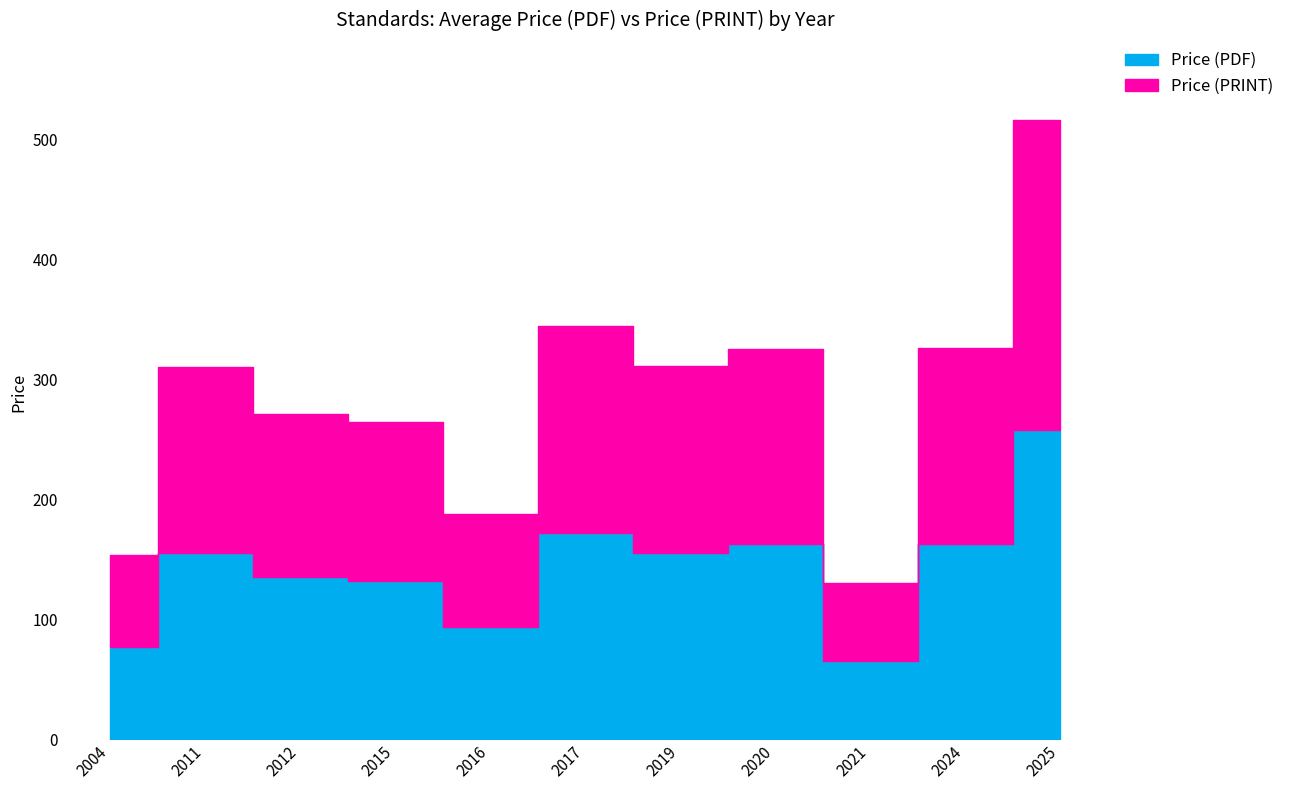

Is it true that Price (PDF) equals 155.4 at 2019?

True